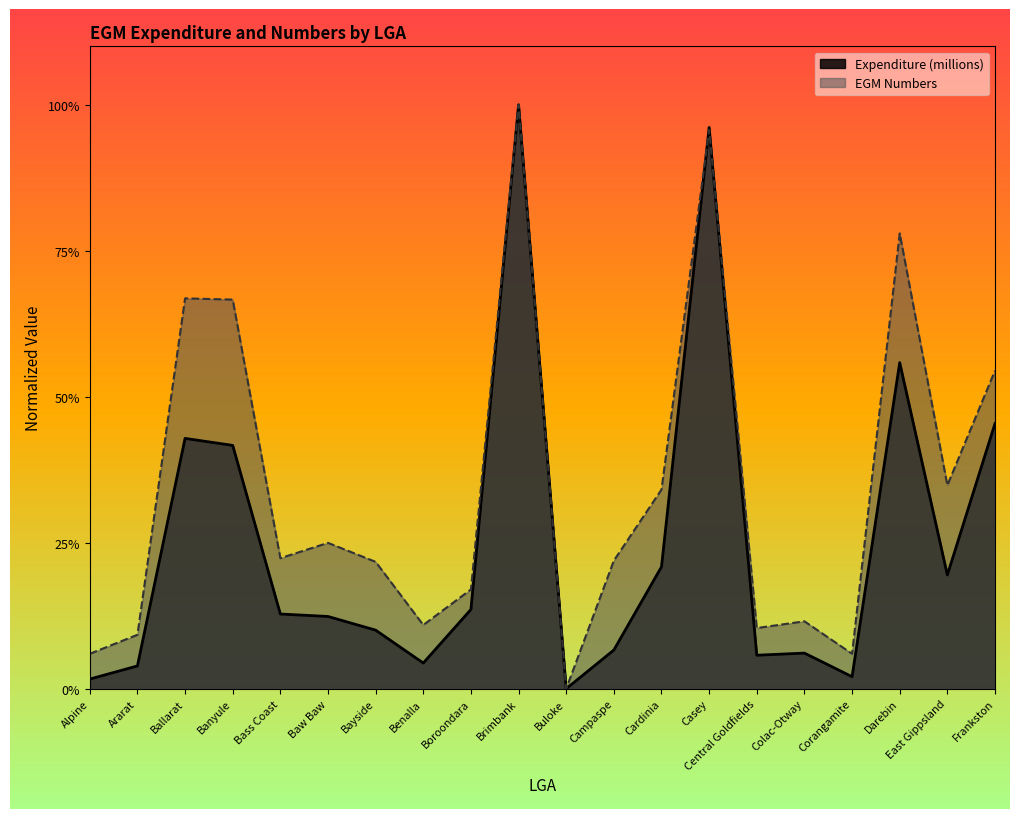

What are all the series names shown in the legend?

Expenditure (millions), EGM Numbers